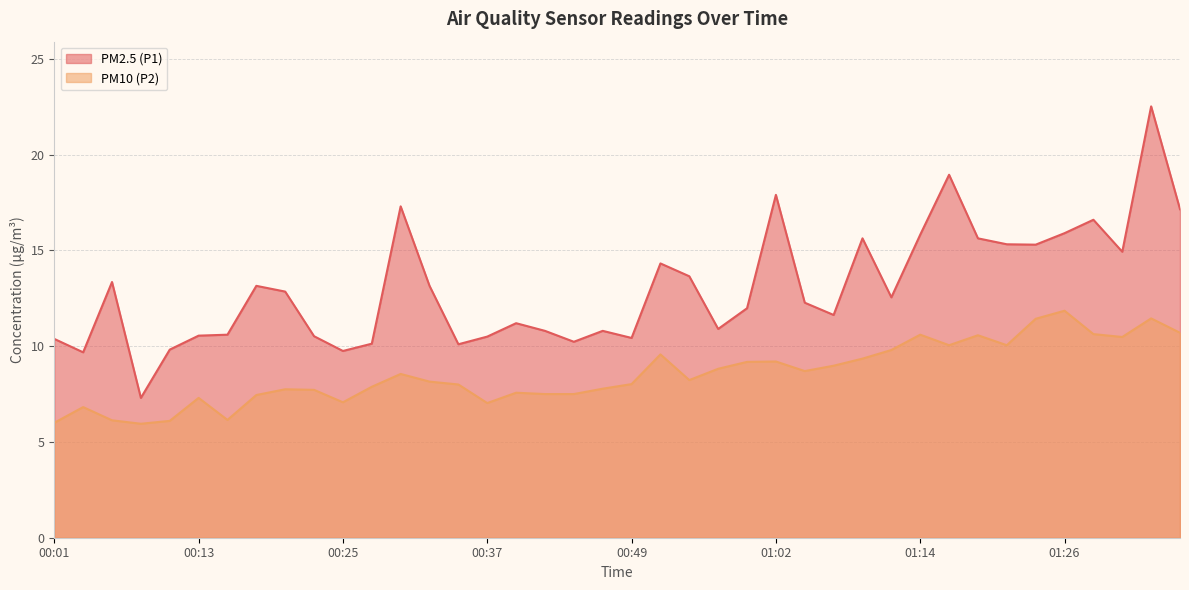

Does the chart display data point markers on the line(s)?

No